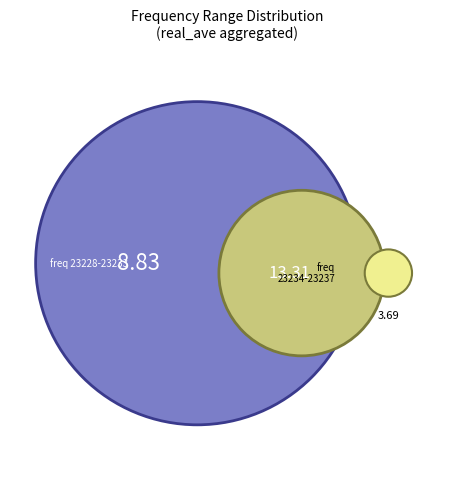

Approximately how many times larger is the value at 23235 compared to 23237?

1.0